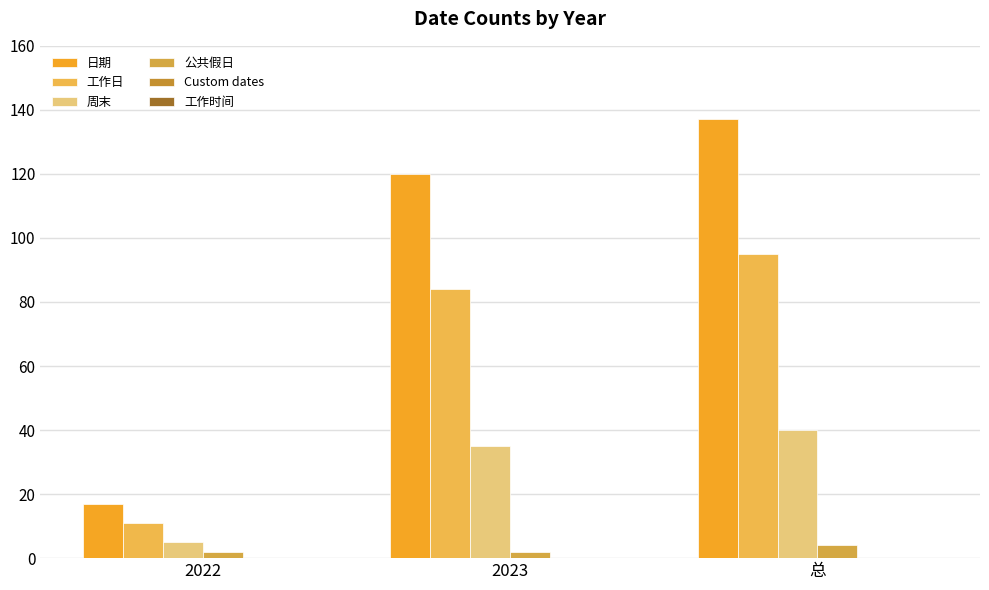

Between 2022 and 2023, which series saw the biggest shift?

日期